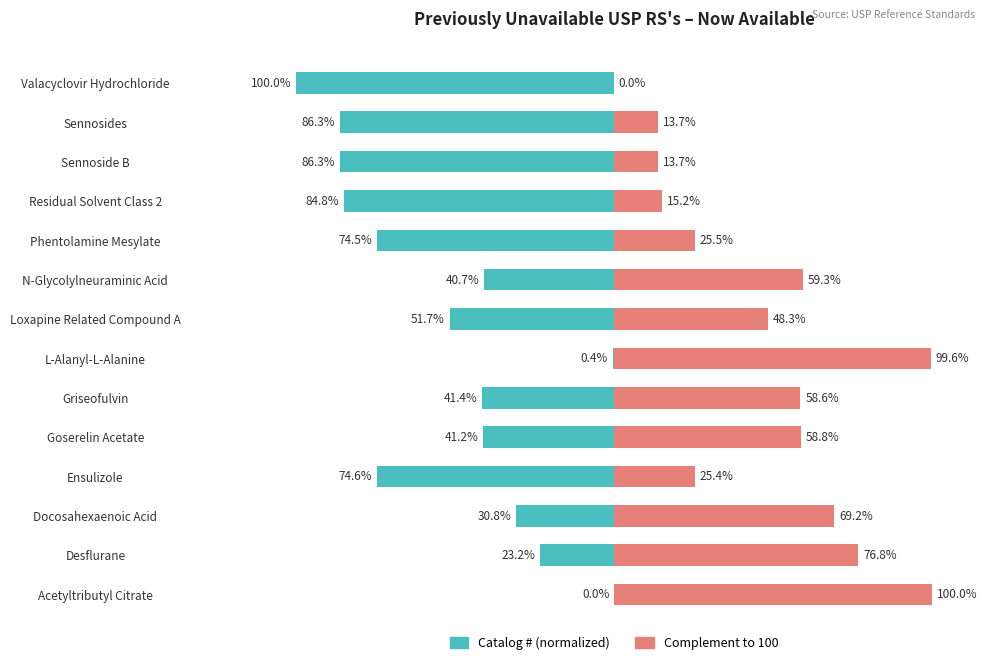

Between Desflurane and Residual Solvent Class 2, which series saw the biggest shift?

Catalog # (normalized)